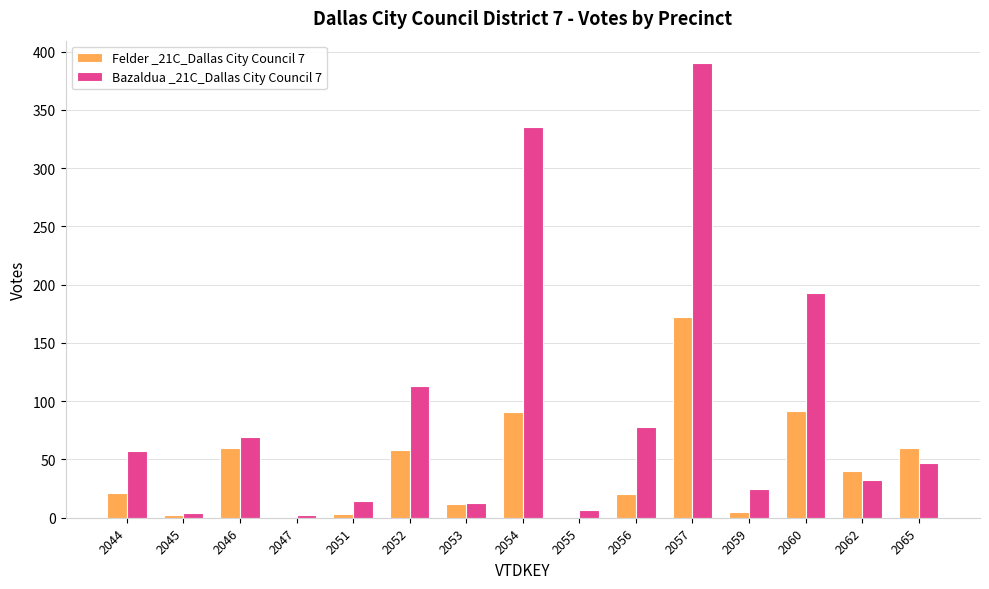

How many data points does each series have?

15